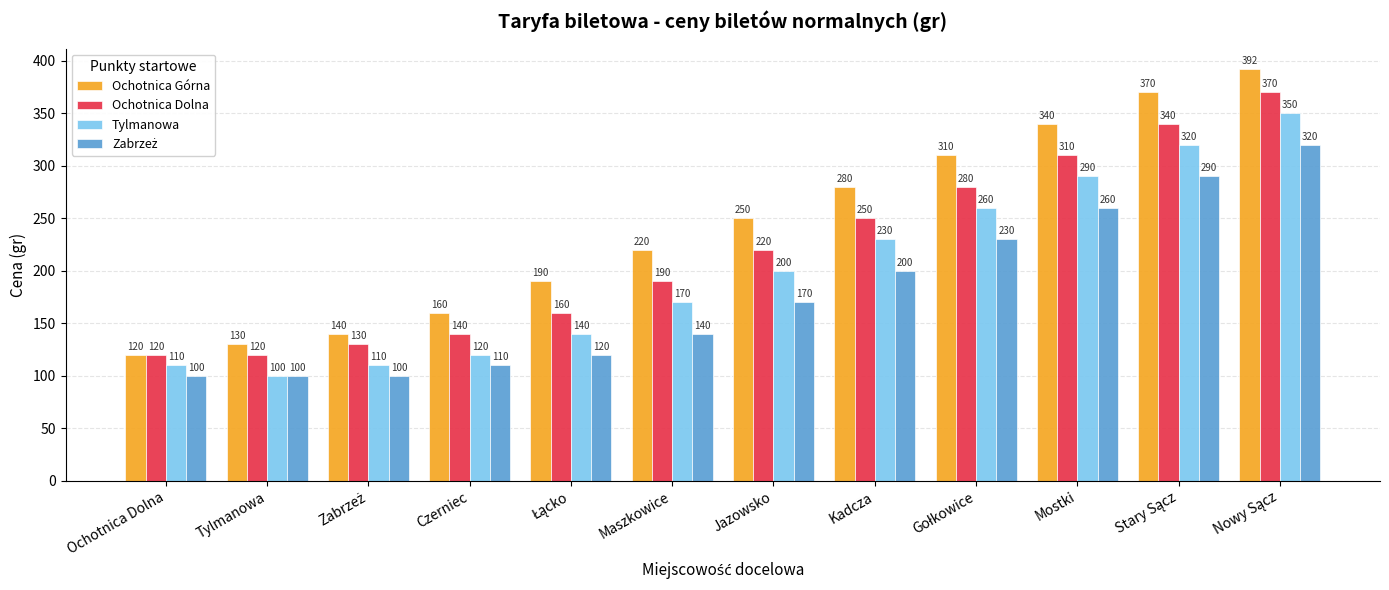

What position from the right is Mostki?

3